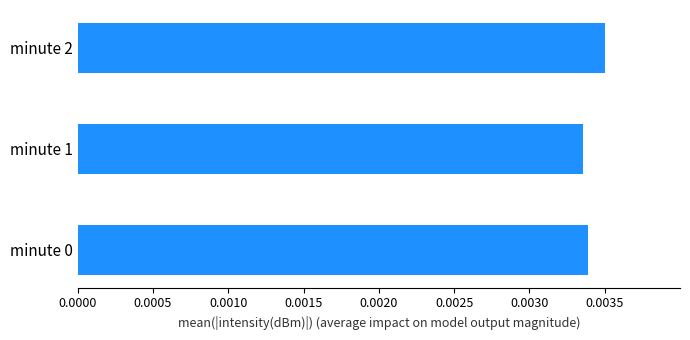

Which has a higher value, minute 0 or minute 2?

minute 2